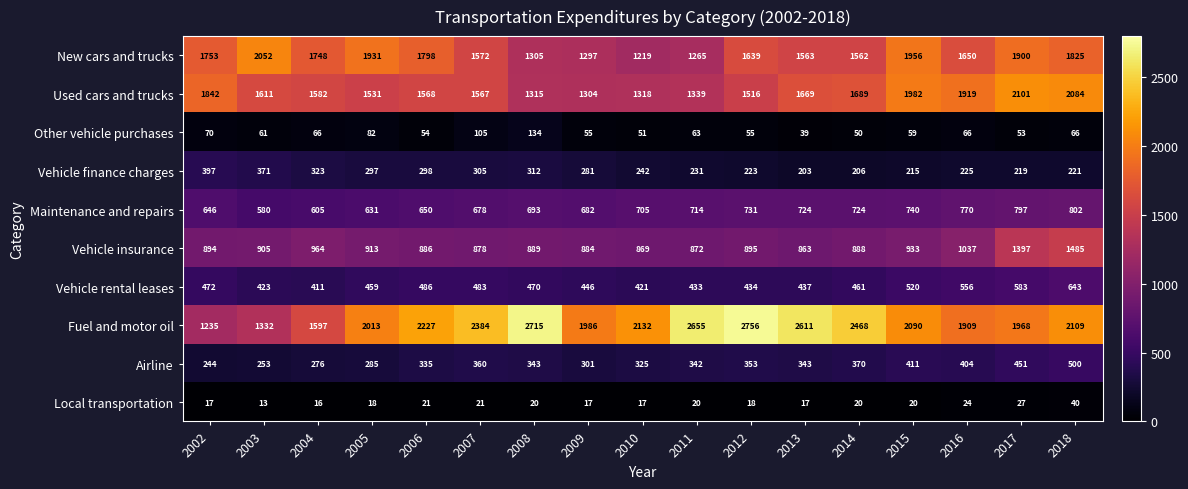

Is it true that Other vehicle purchases equals 39 at 2013?

True